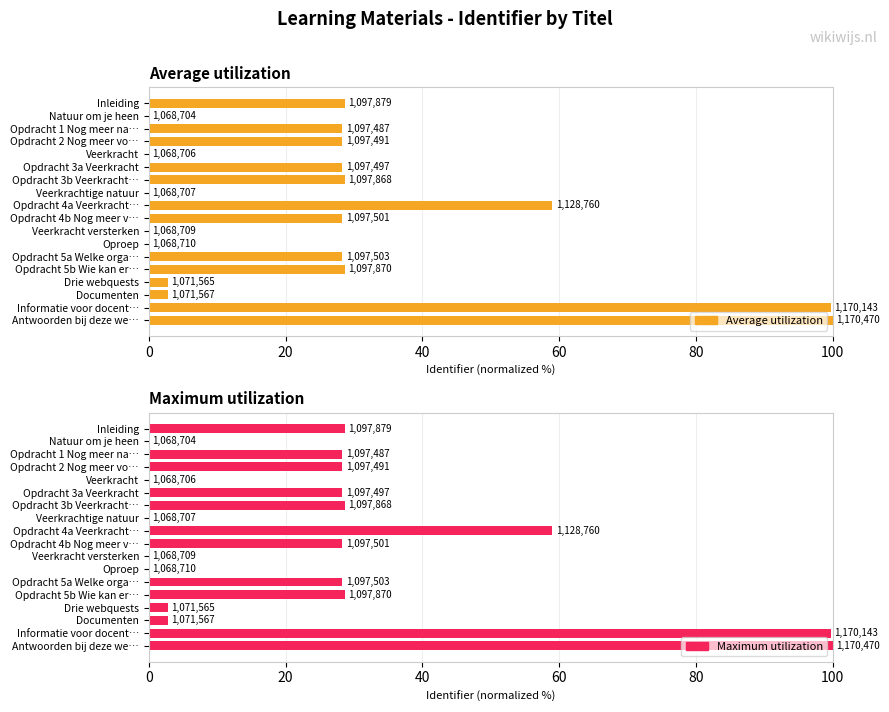

What is the sum of the Maximum utilization values at Opdracht 5b Wie kan er… and Opdracht 4b Nog meer v…?

57.0